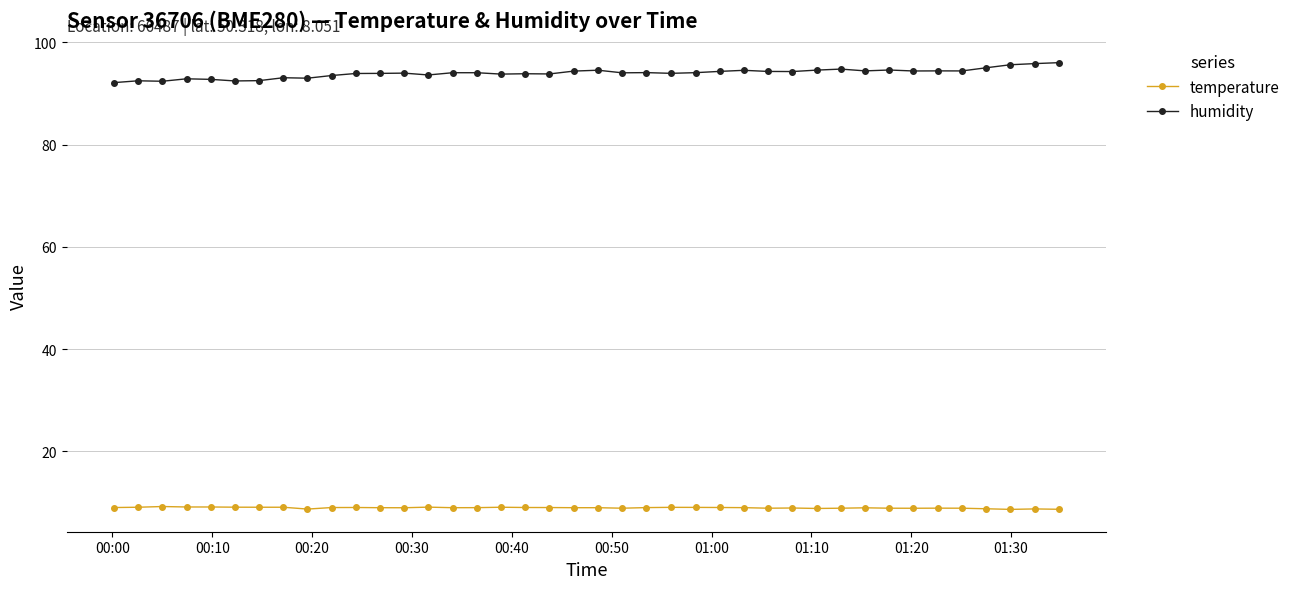

Which series has the largest total across all categories?

humidity